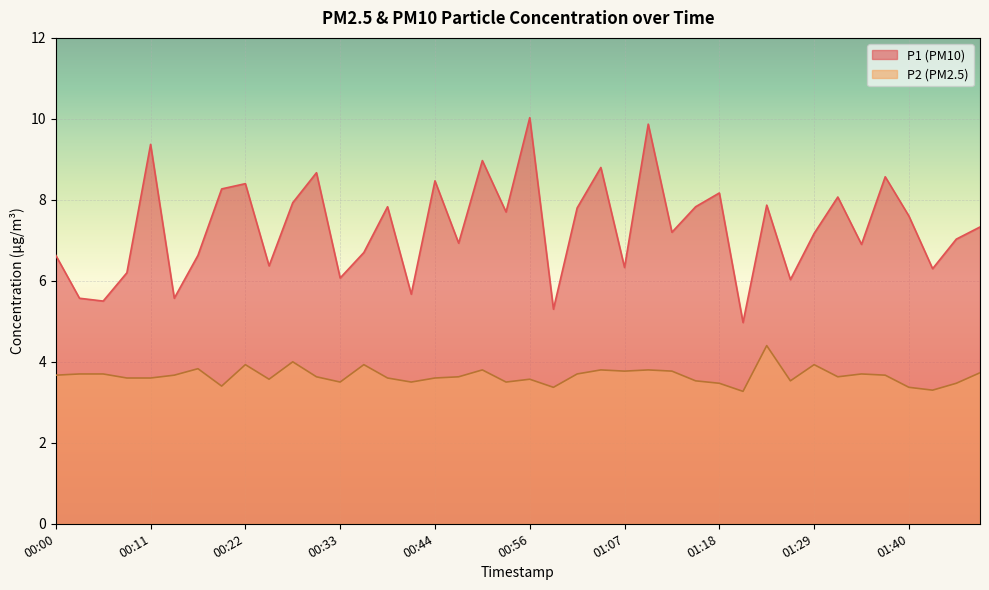

Where is the first local maximum for P1?

00:11